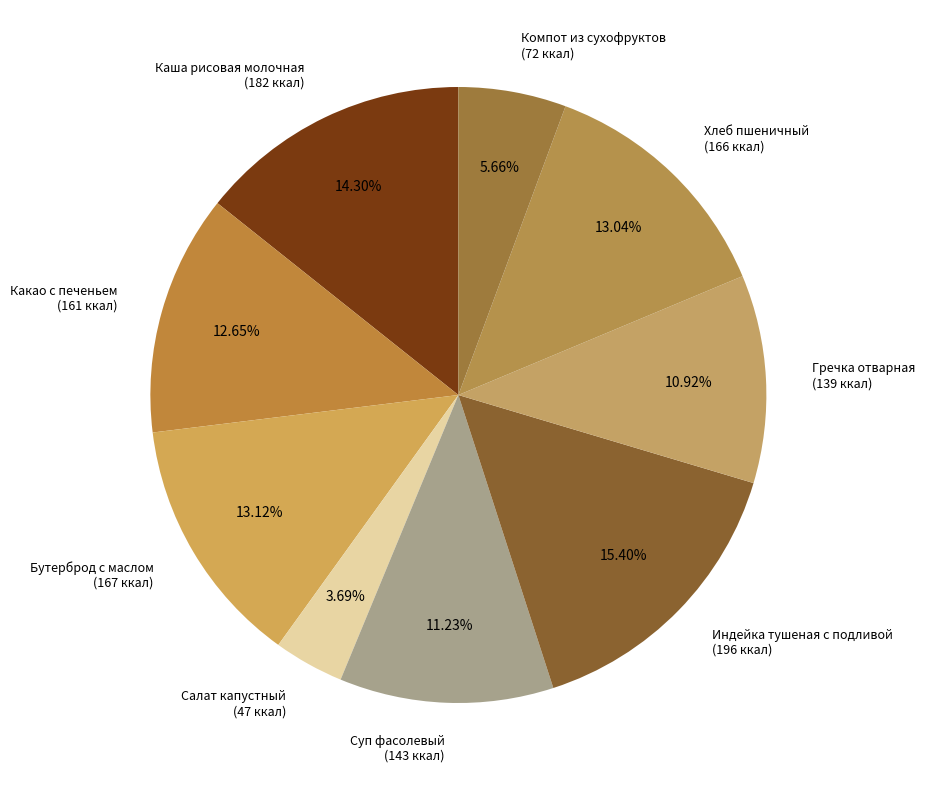

What is the smallest slice in the pie chart?

Салат капустный